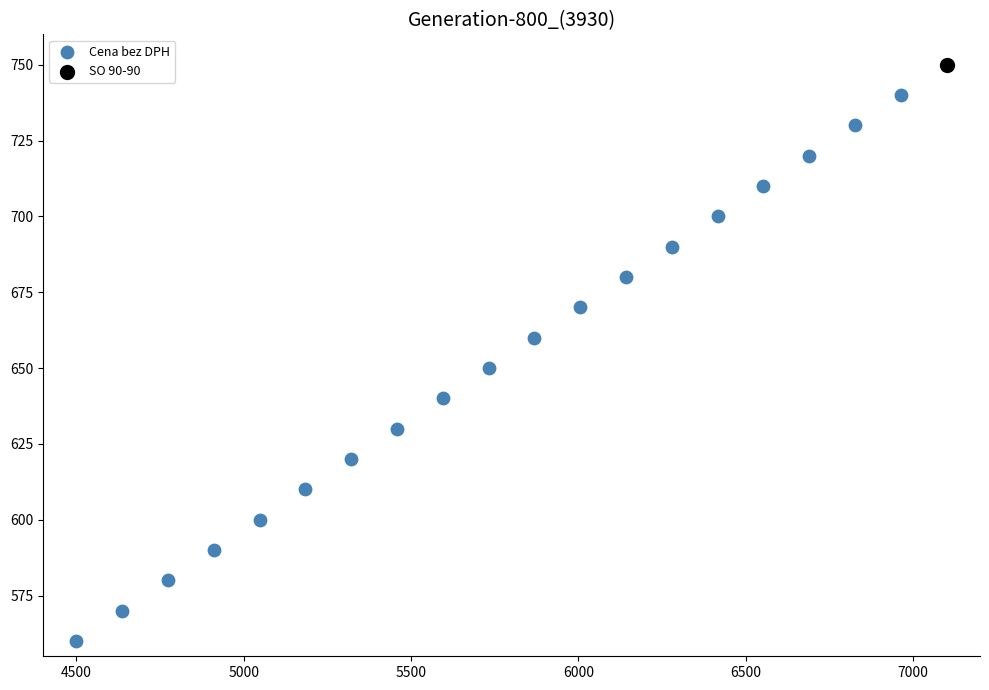

What are all the series names shown in the legend?

Cena bez DPH, SO 90-90